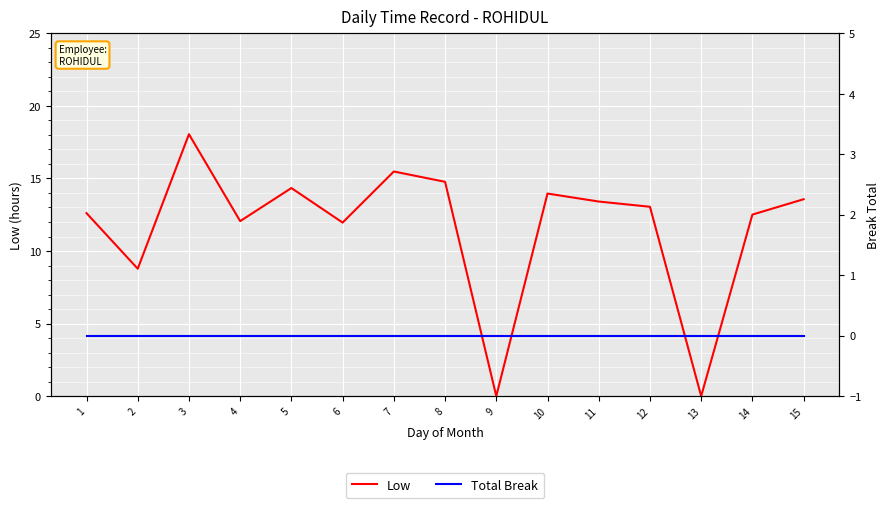

The value of Total Break at 11 is 0.0. True or false?

True